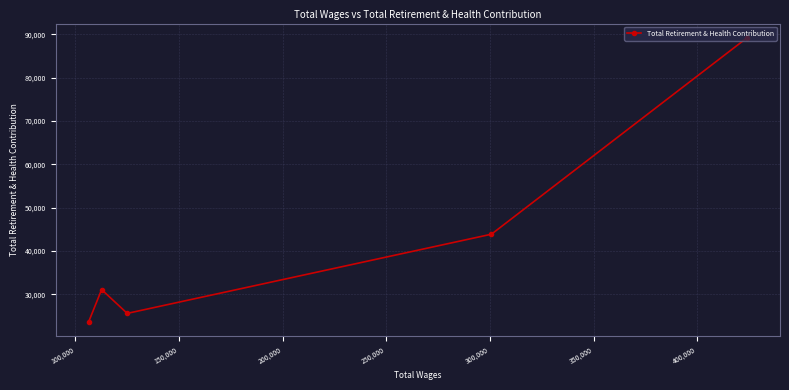

What is the value of the 5th point from the left?

89194